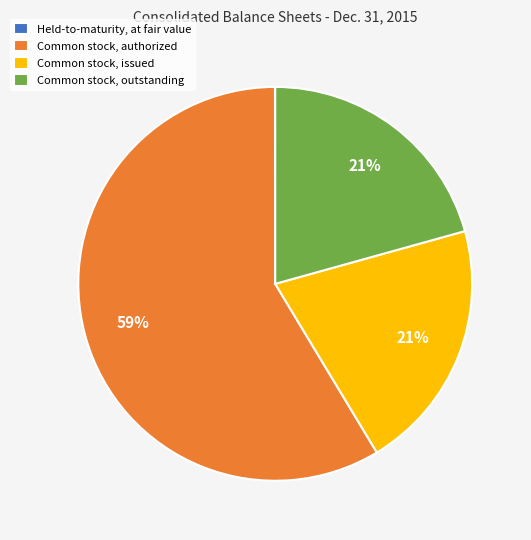

What is the largest slice in the pie chart?

Common stock, authorized